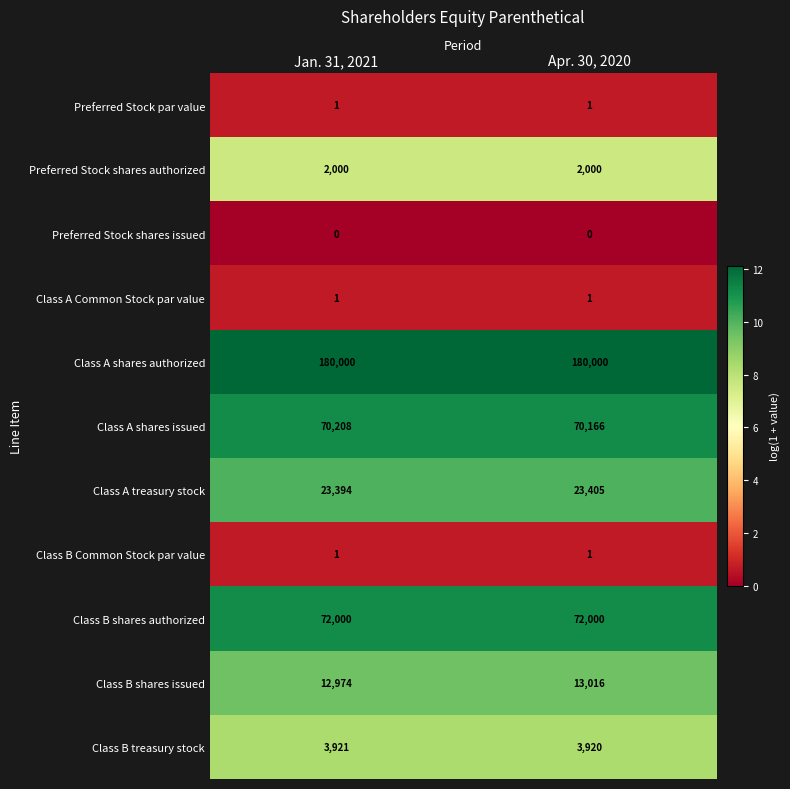

The Preferred Stock shares authorized series shows 3537 at Jan. 31, 2021. True or false?

False